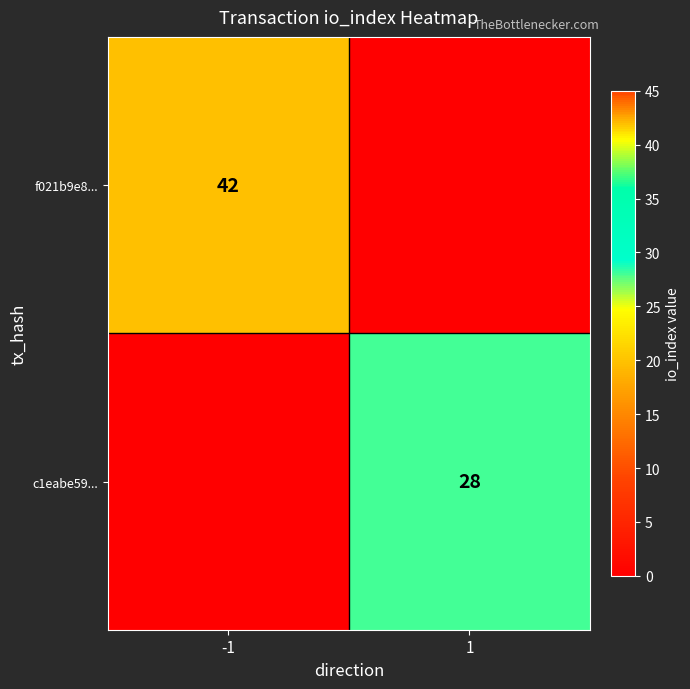

Is it true that c1eabe59... equals 16 at 1?

False